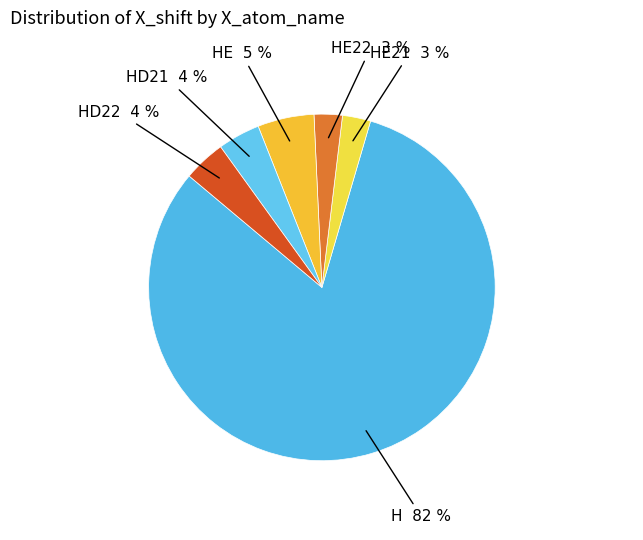

The HE21 slice represents 3% of the pie. True or false?

True